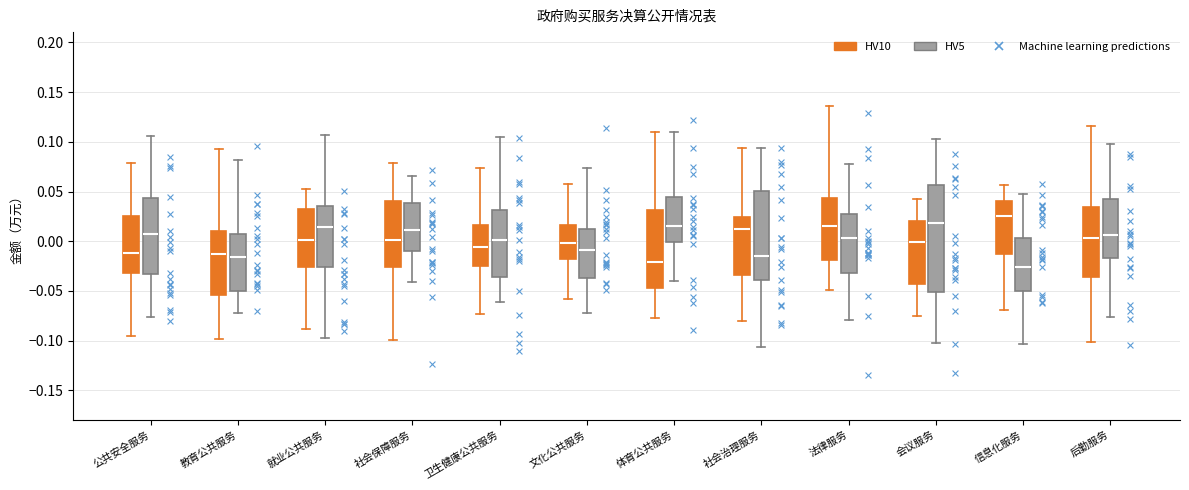

Where is the lower edge of the box for 会议服务 (HV10) on the y-axis? The values are not printed on the chart, so give them approximately, as read against the axis.

-0.045